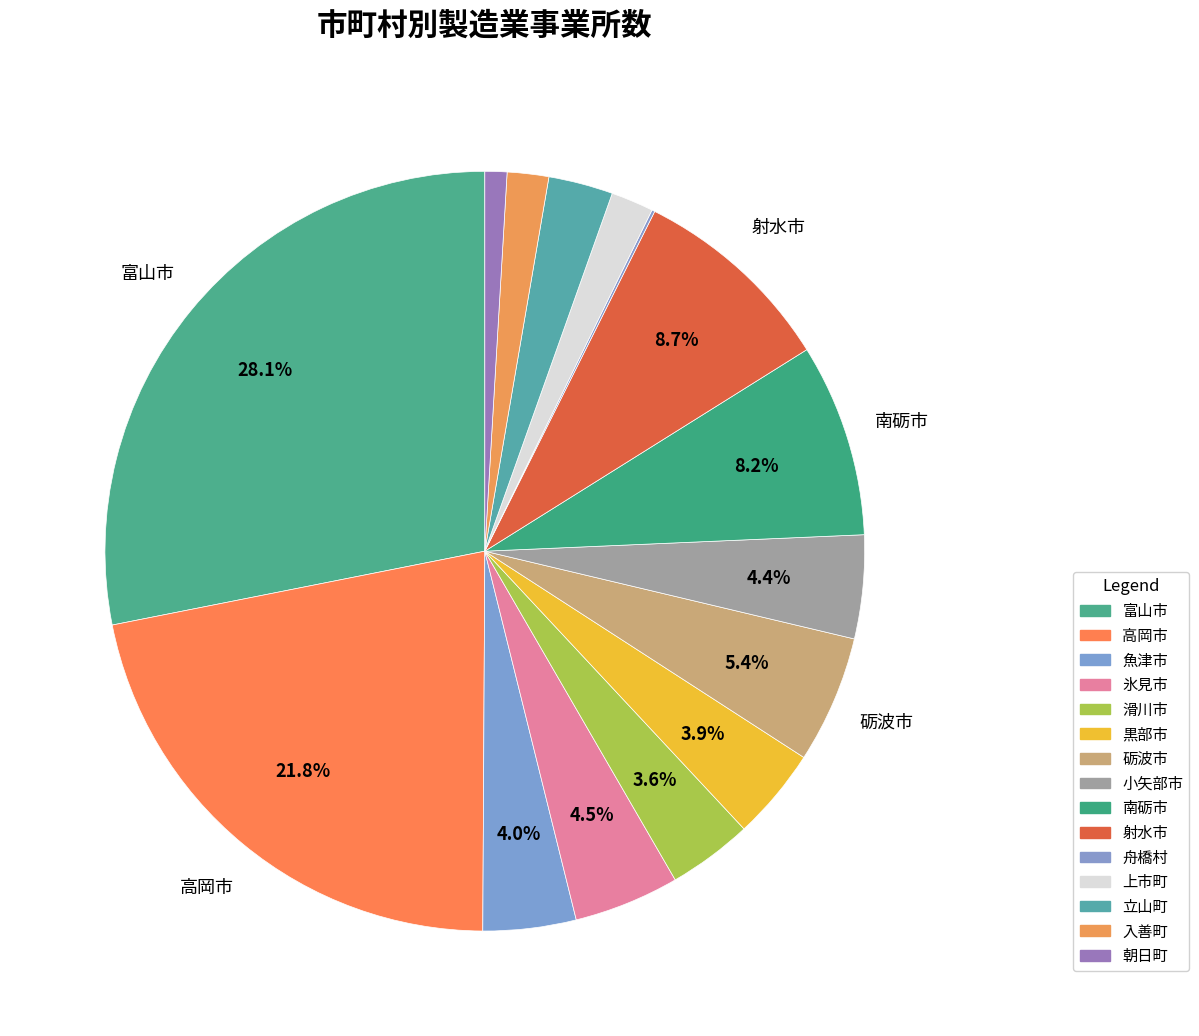

Which has a higher value, 小矢部市 or 魚津市?

小矢部市